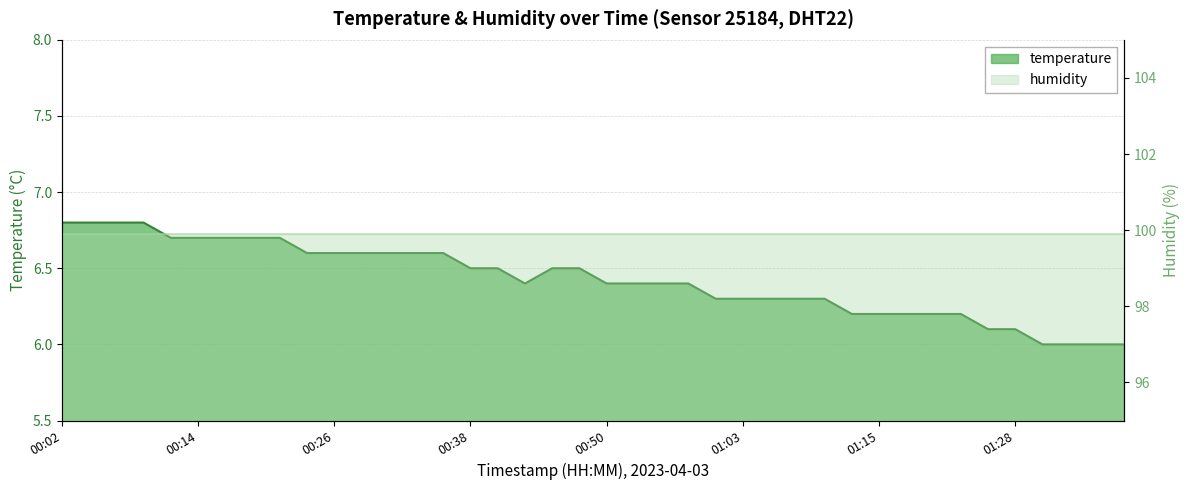

What is the average value?

6.4